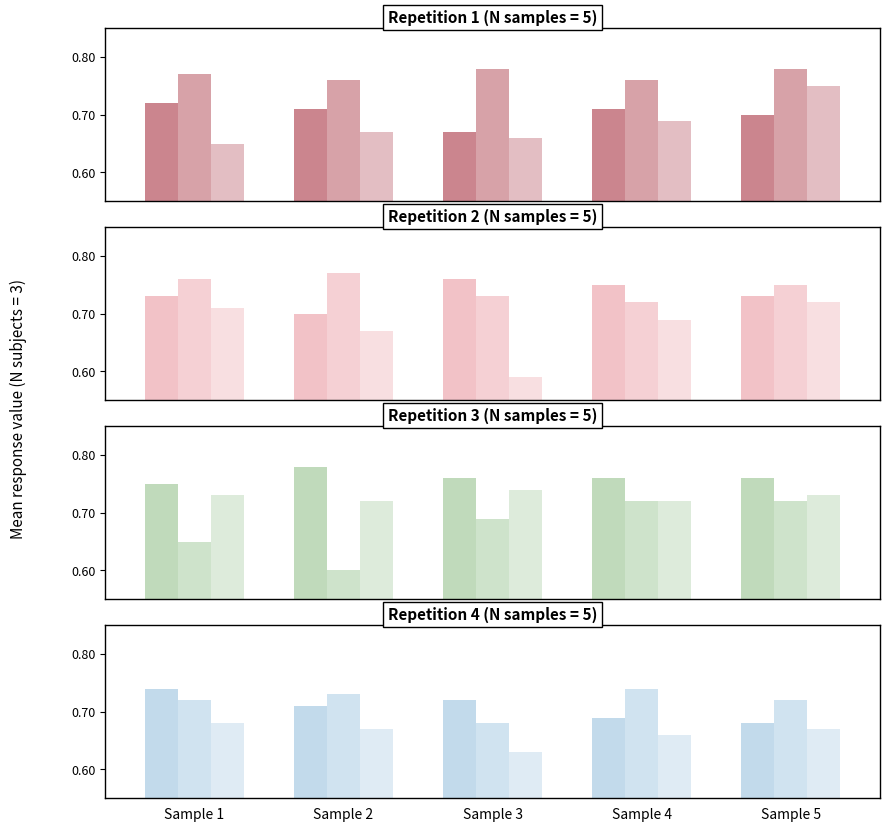

At Sample 2, list the series in order from largest to smallest.

Subject 3, Subject 2, Subject 1